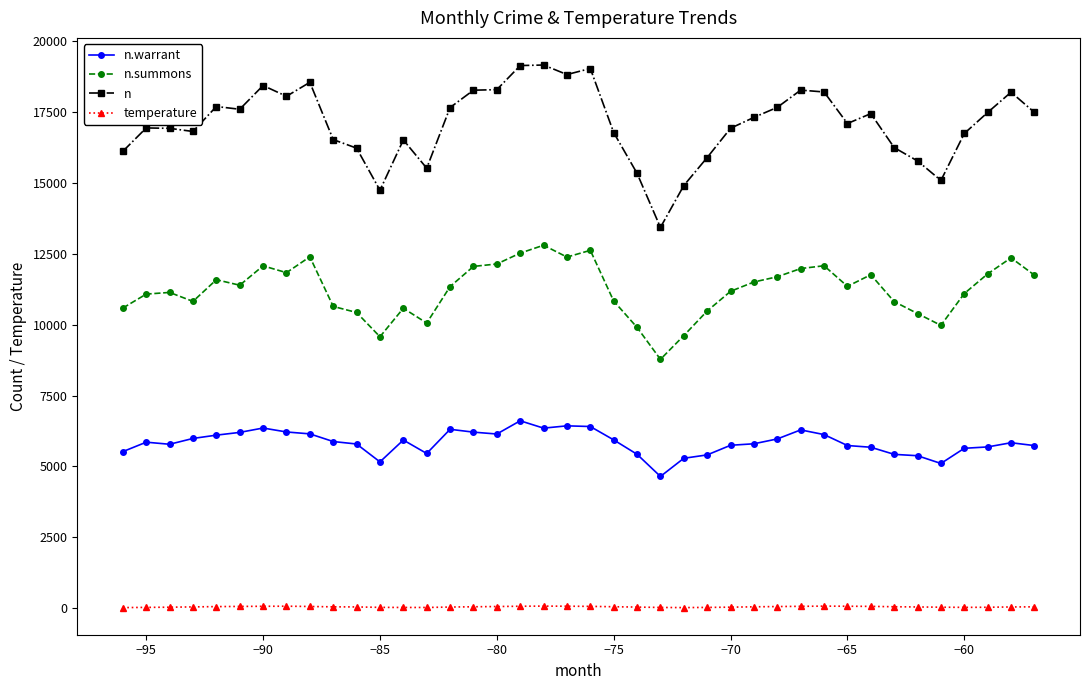

What is the difference between the maximum and minimum values in the n.summons series?

4021.0